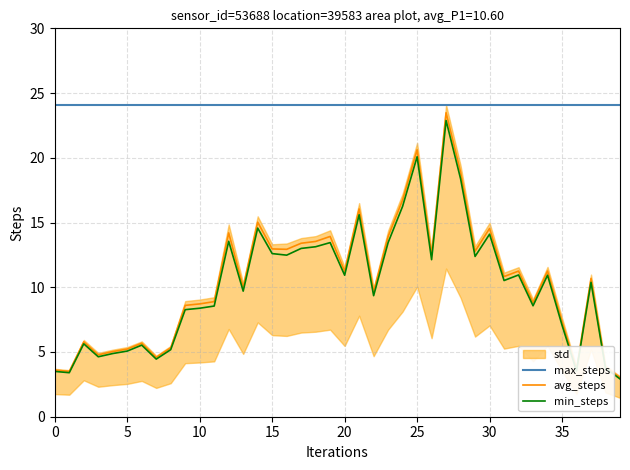

At how many categories does at least one series exceed 8?

40